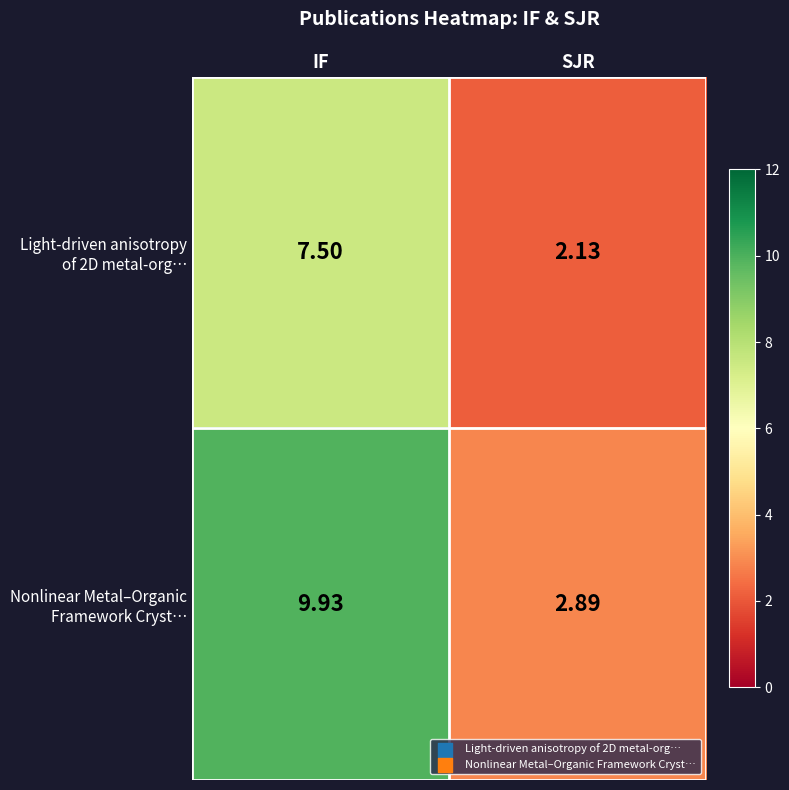

At which category is the sum across all series the highest?

IF